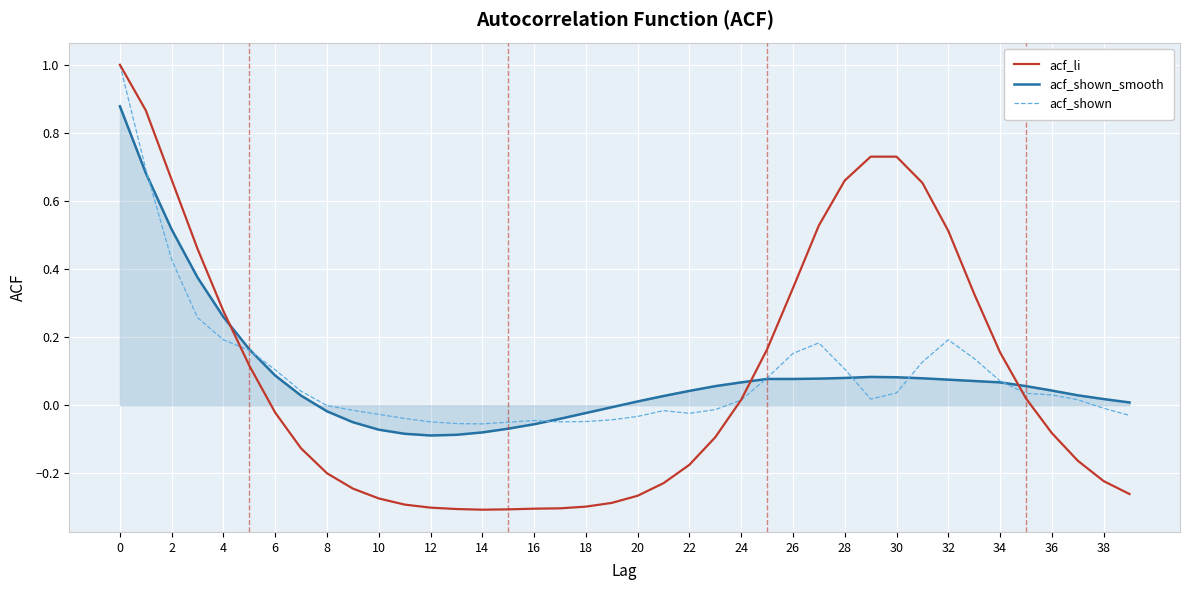

Which series ends up on top after the final intersection of acf_shown_smooth and acf_li?

acf_shown_smooth